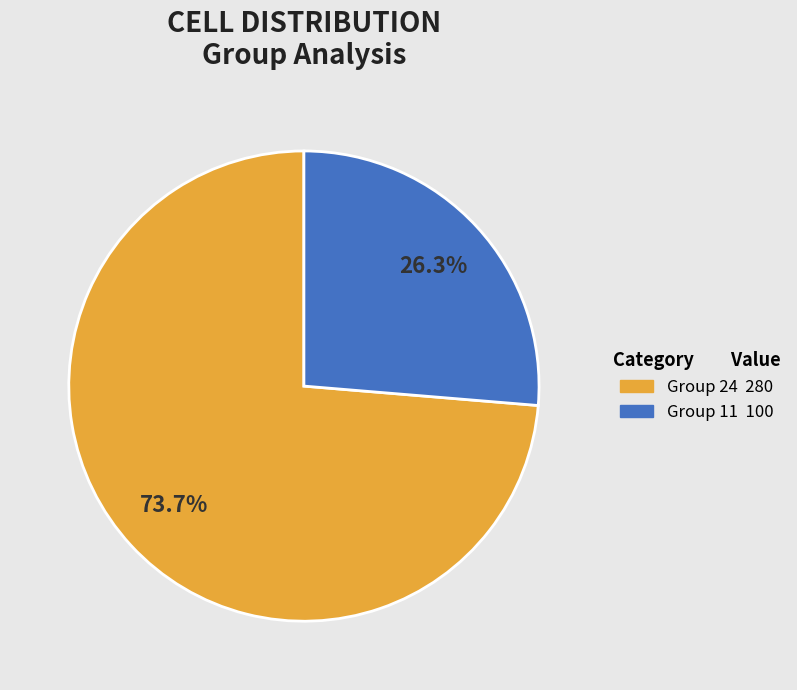

Does any single category account for the majority?

Yes